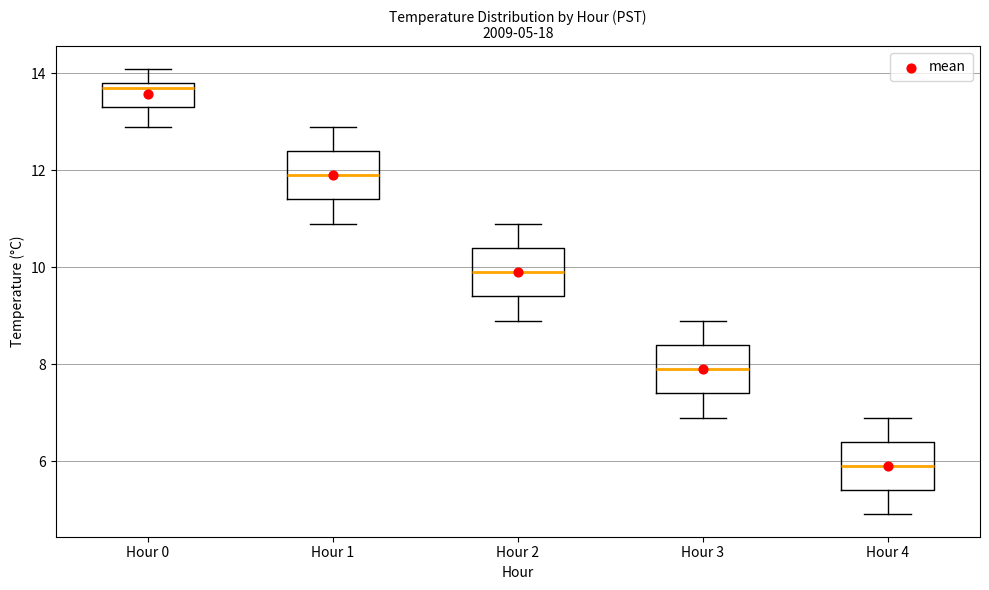

Which box's median line is the highest?

Hour 0